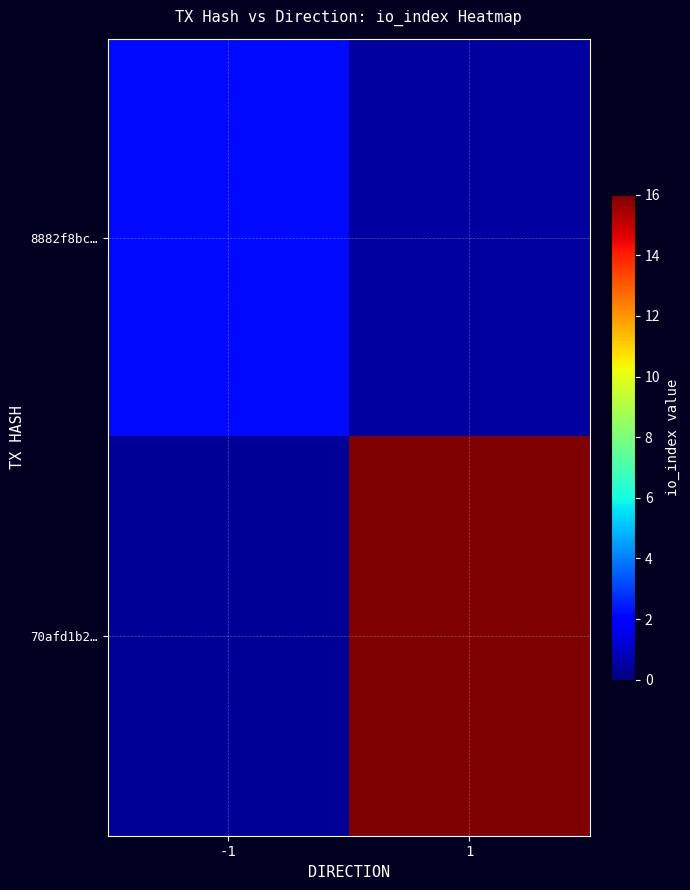

Rank the series at -1 from lowest to highest value.

70afd1b2…, 8882f8bc…